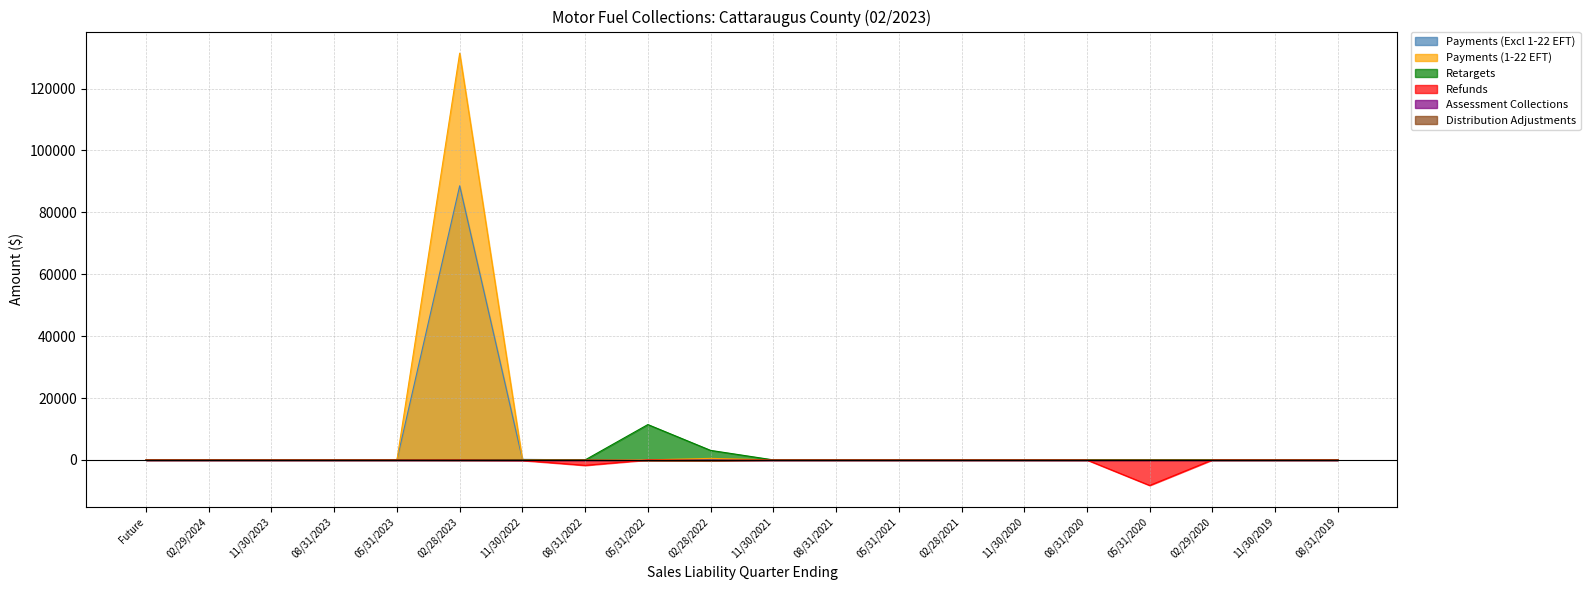

Where is Payments (1-22 EFT) nearest to the value 65728?

02/28/2022